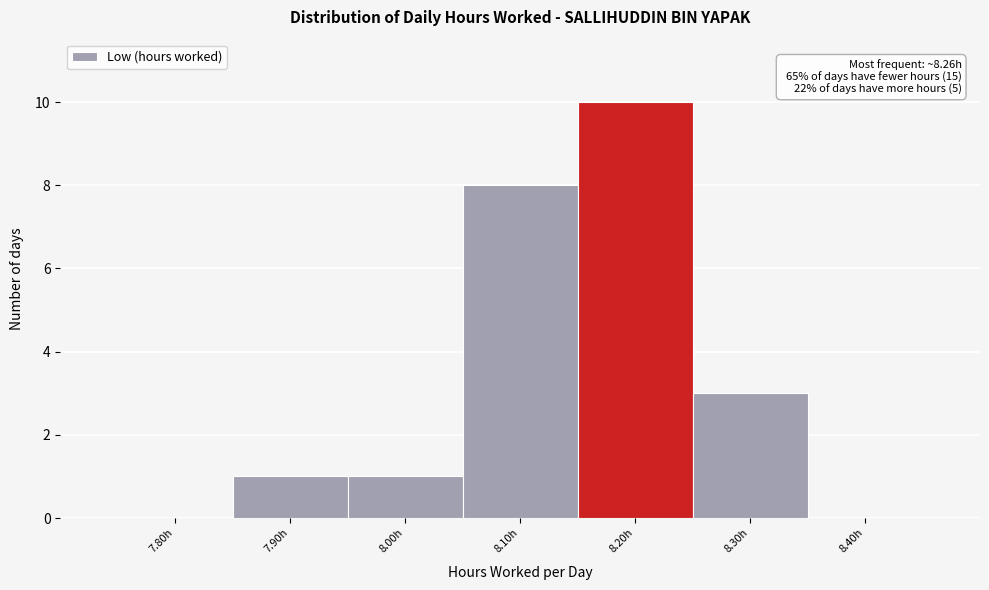

Reading right to left, list all the values displayed in this chart.

8.40h=0	8.30h=3	8.20h=10	8.10h=8	8.00h=1	7.90h=1	7.80h=0